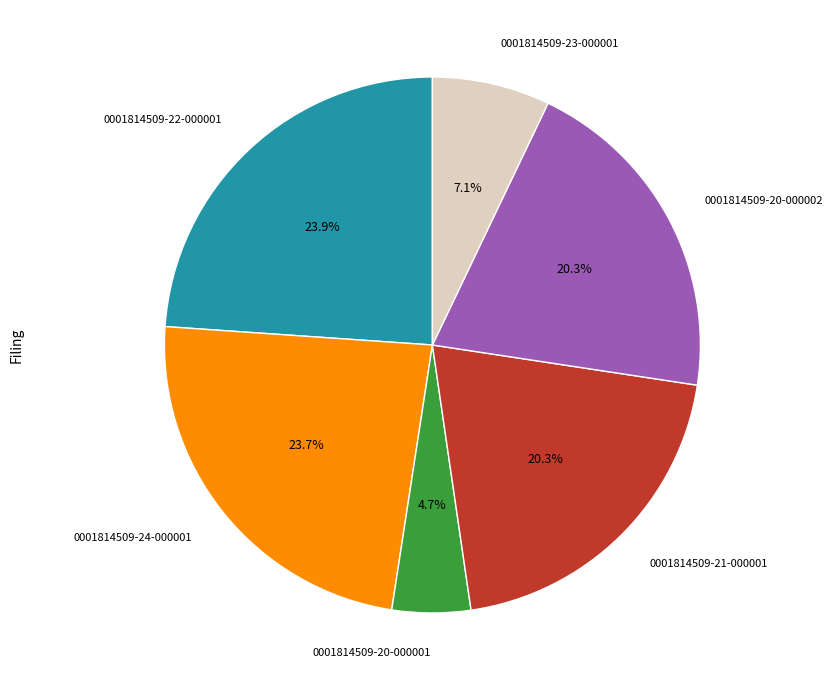

Is there any slice that represents more than half of the pie?

No